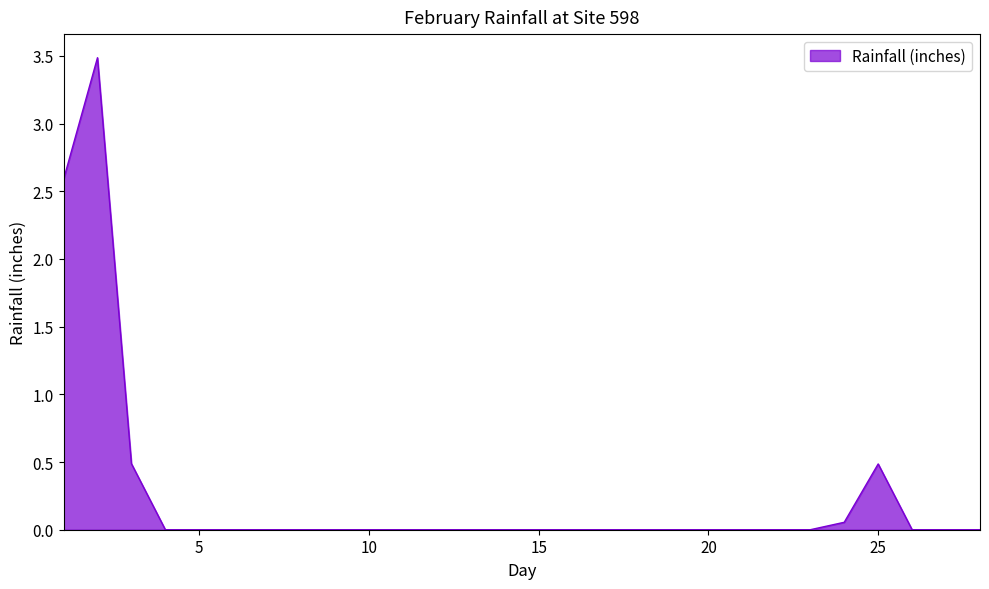

How many lines are shown in the chart?

1